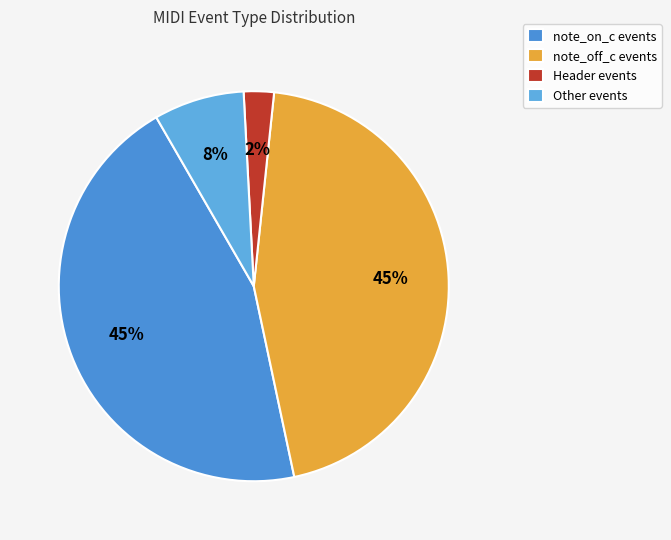

Is there any slice that represents more than half of the pie?

No